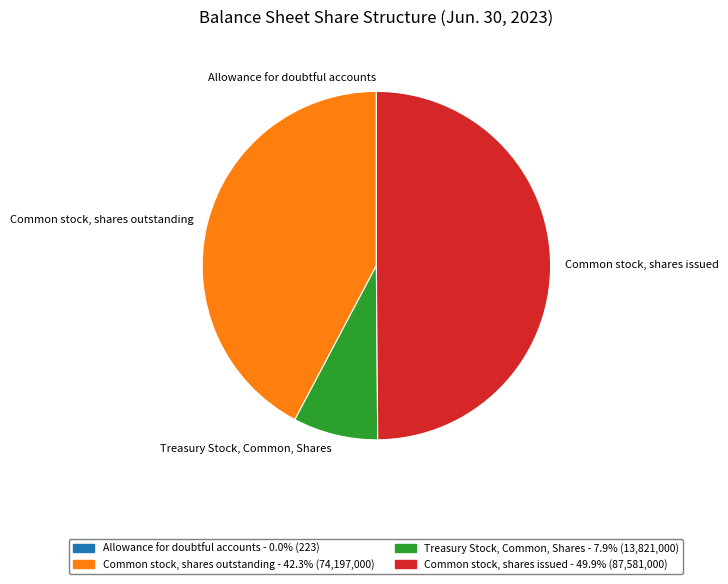

Does Common stock, shares outstanding represent more than half of the total?

No